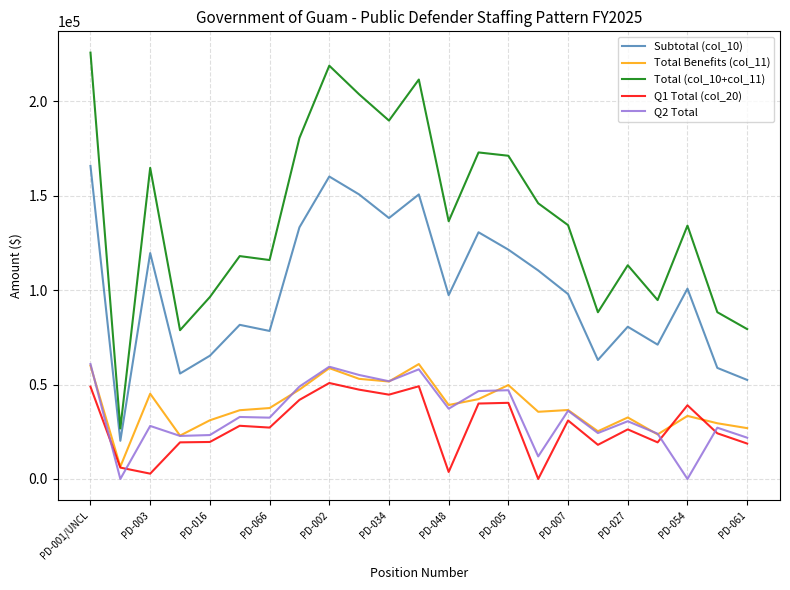

True or false: Total (col_10+col_11) and Q1 Total (col_20) cross at least once.

False